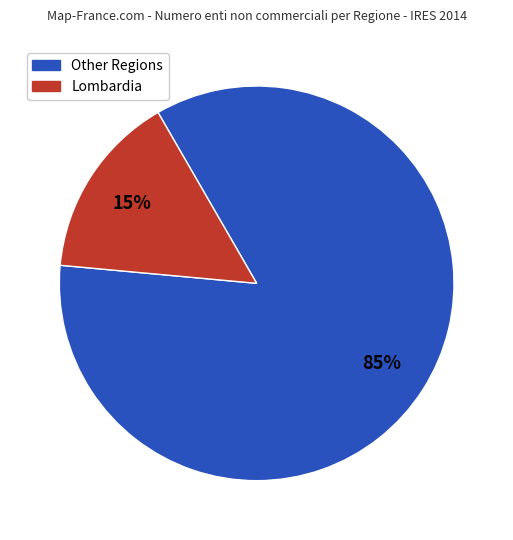

To the nearest percent, what is the average slice percentage?

50%